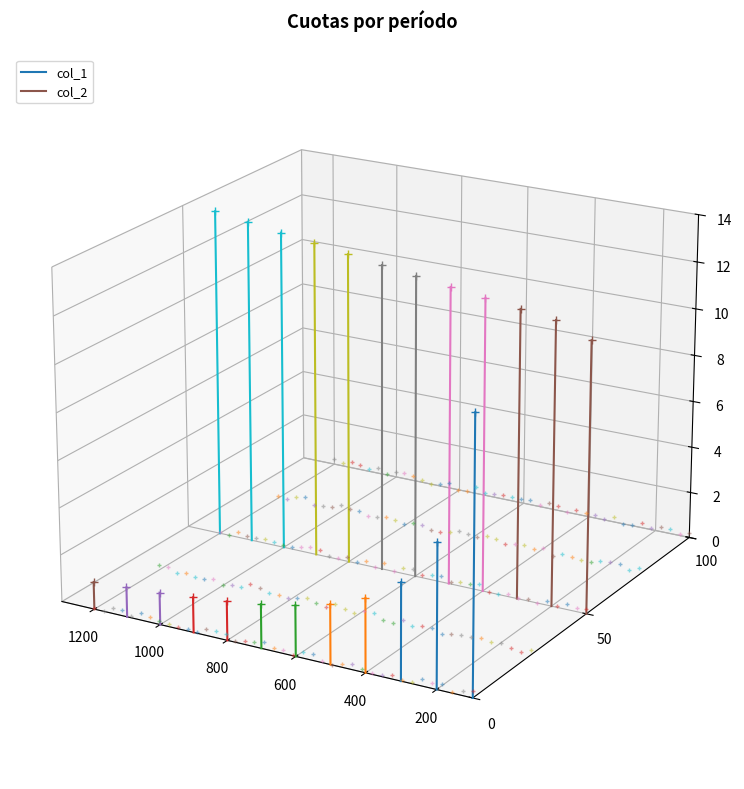

How many col_2 values are between 0 and 1?

1